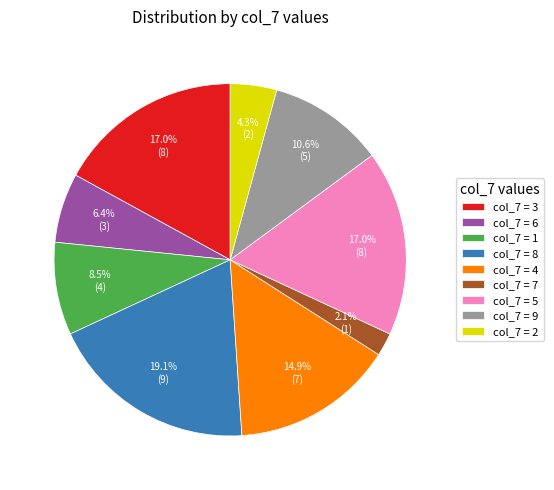

Is there any slice that represents more than half of the pie?

No